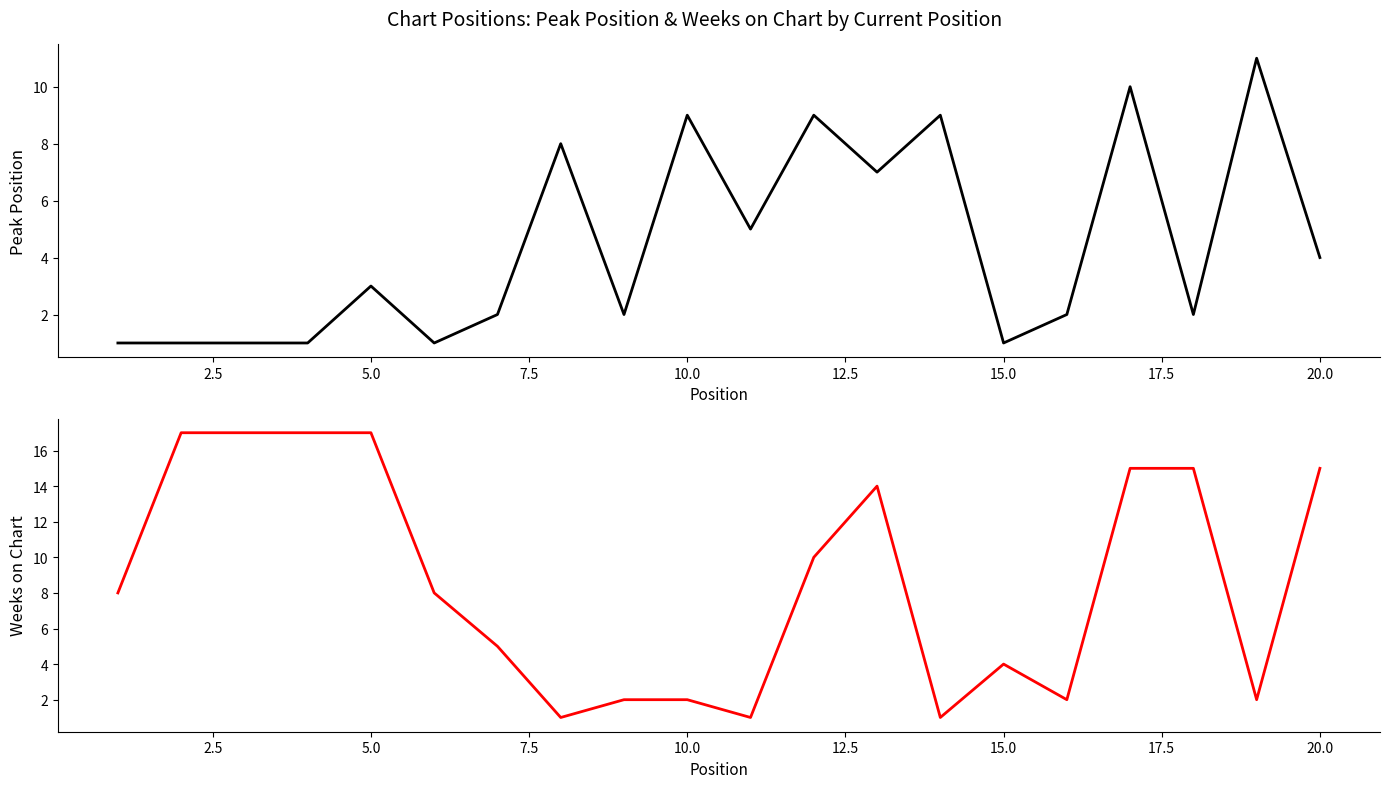

What is the value of the Peak Position point at the 14th from the left?

9